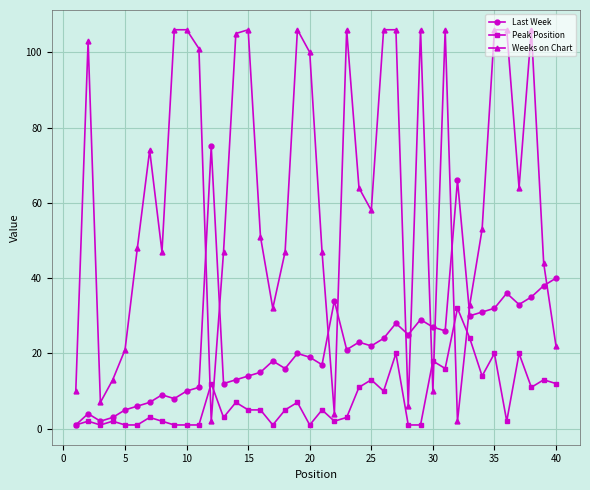

How many times do Weeks on Chart and Last Week cross each other?

11